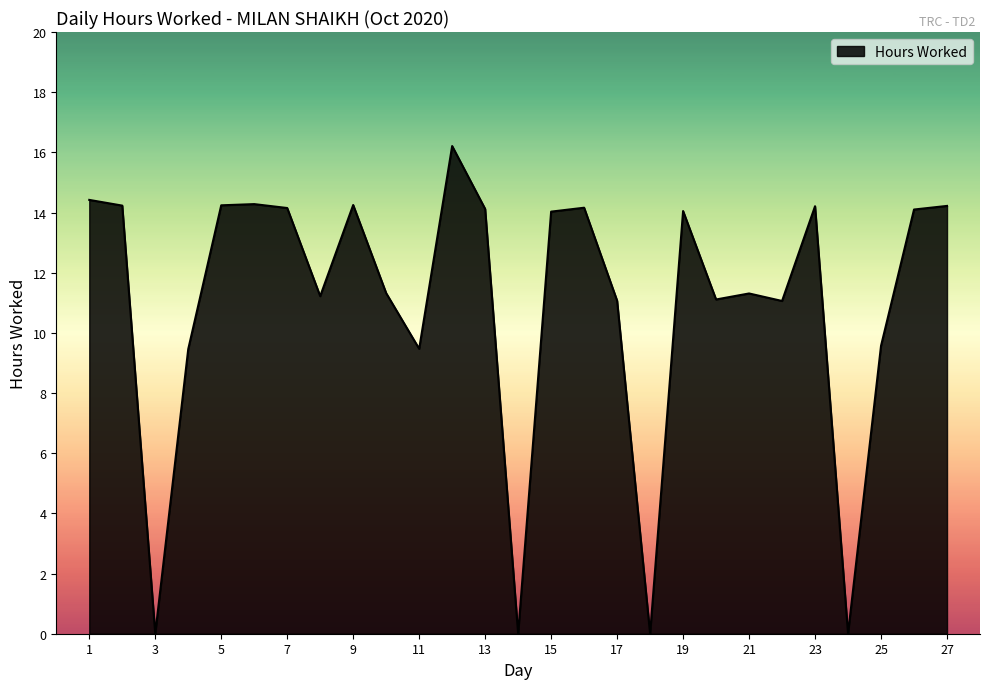

What is the greatest value displayed?

16.2